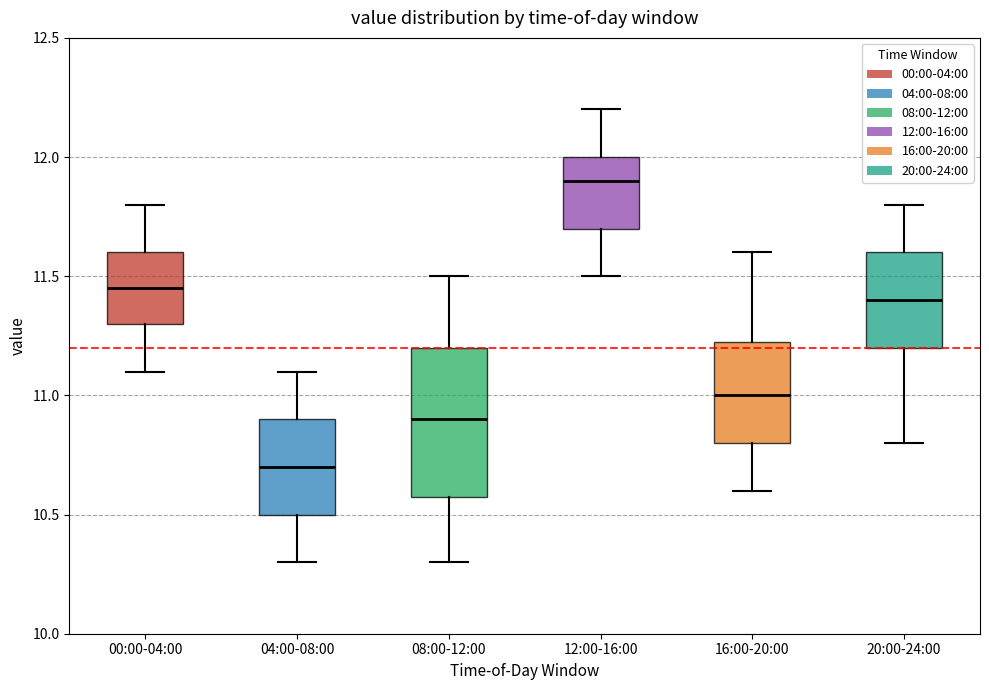

Which box is the tallest, from its lower edge to its upper edge?

08:00-12:00